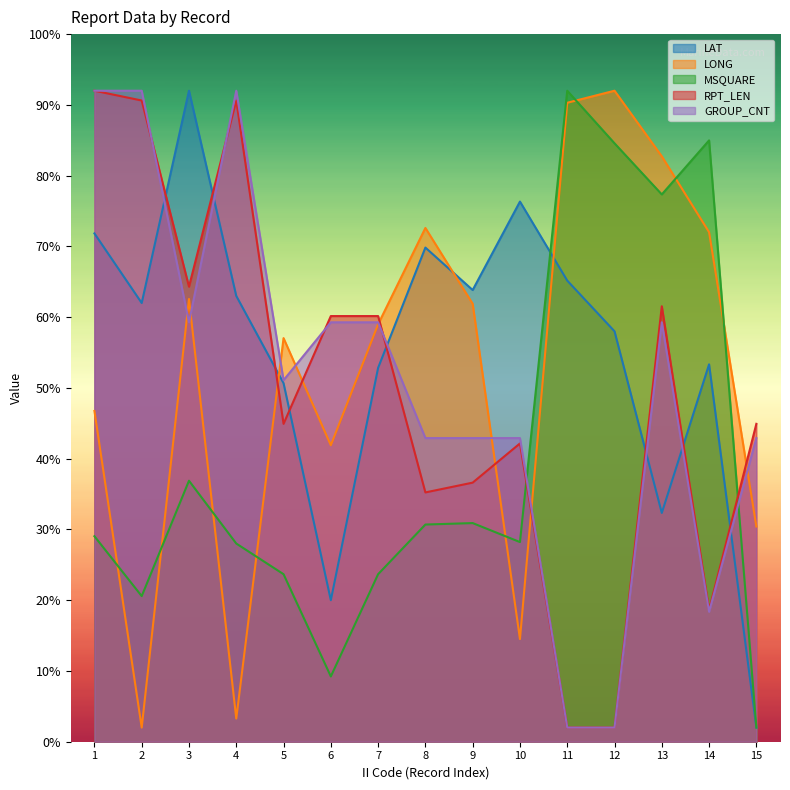

In GROUP_CNT, how many points are higher than both neighbors (excluding endpoints)?

2